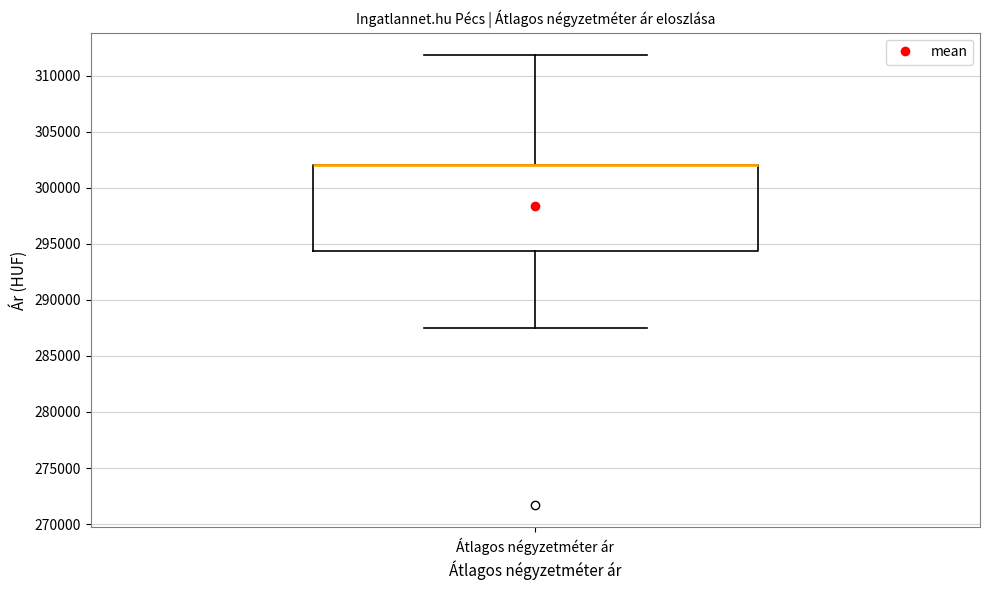

Transcribe this box plot: give where the median line is, the range the box spans, and where the two whiskers end, as read against the y-axis. The values are not printed on the chart, so give them approximately, as read against the axis.

median 302000 (drawn on the box's upper edge), box 294500 to 302000, whiskers 287500 to 312000